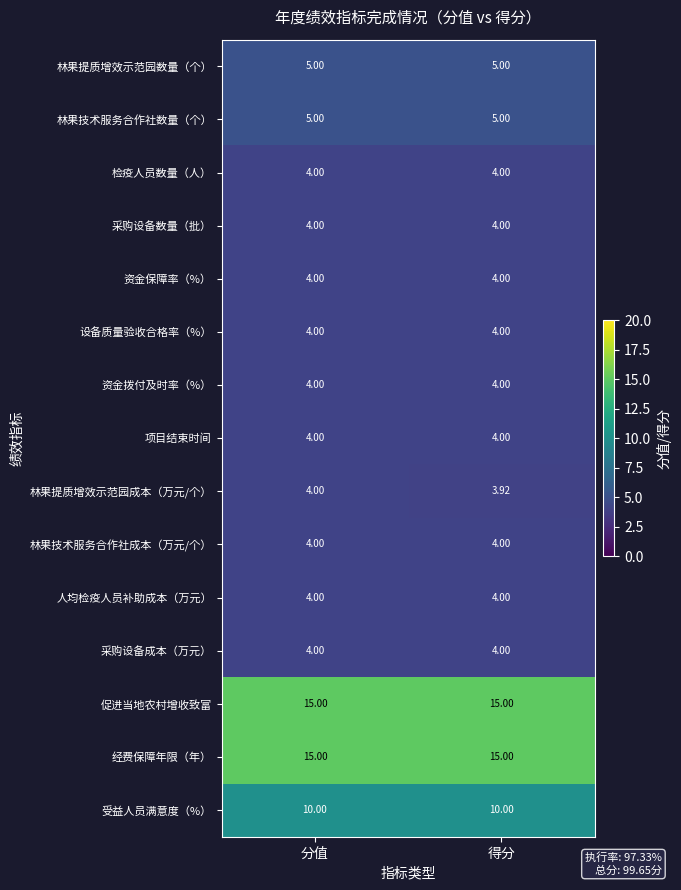

At which category does the chart reach its minimum across all series?

得分